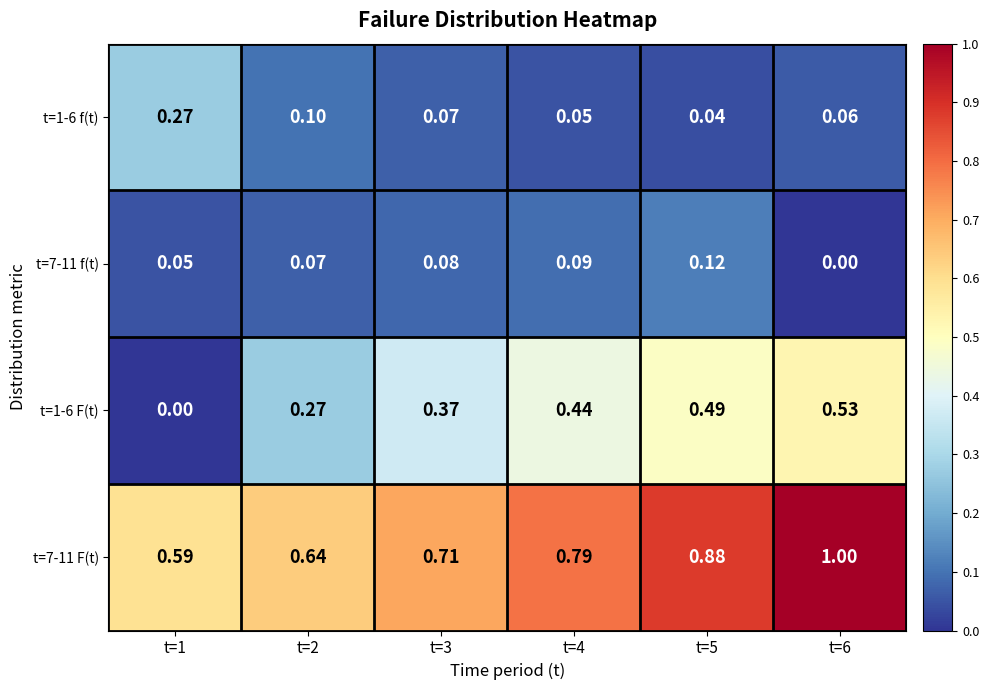

Is the value of t=7-11 F(t) at t=3 greater than the value of t=7-11 f(t) at t=2?

Yes